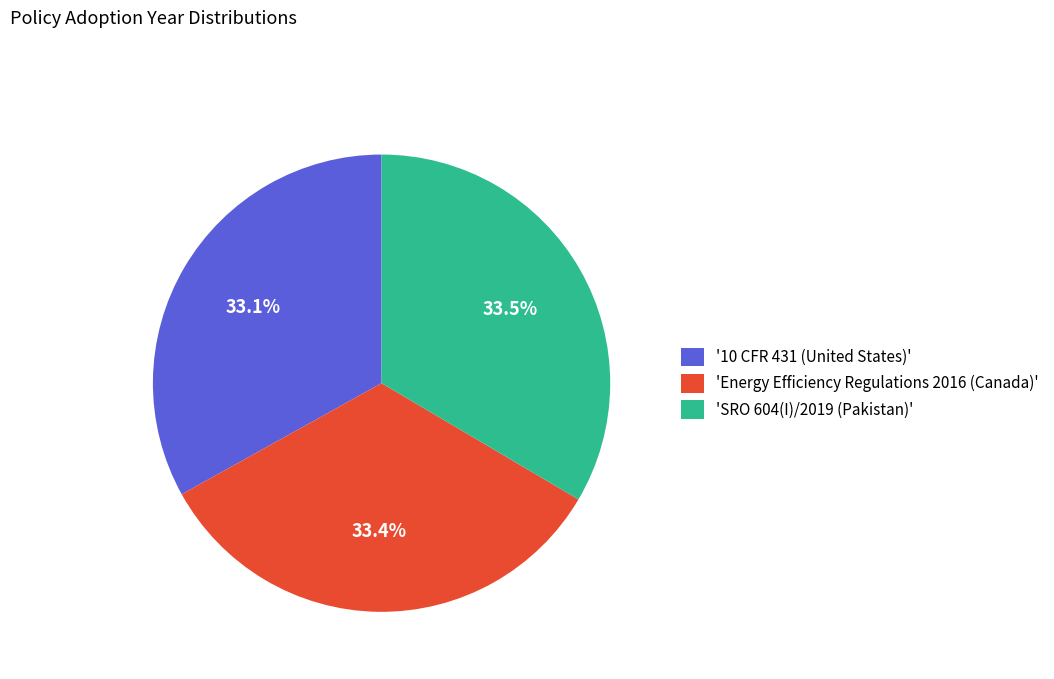

Approximately how many times larger is the value at '10 CFR 431 (United States)' compared to 'Energy Efficiency Regulations 2016 (Canada)'?

1.0